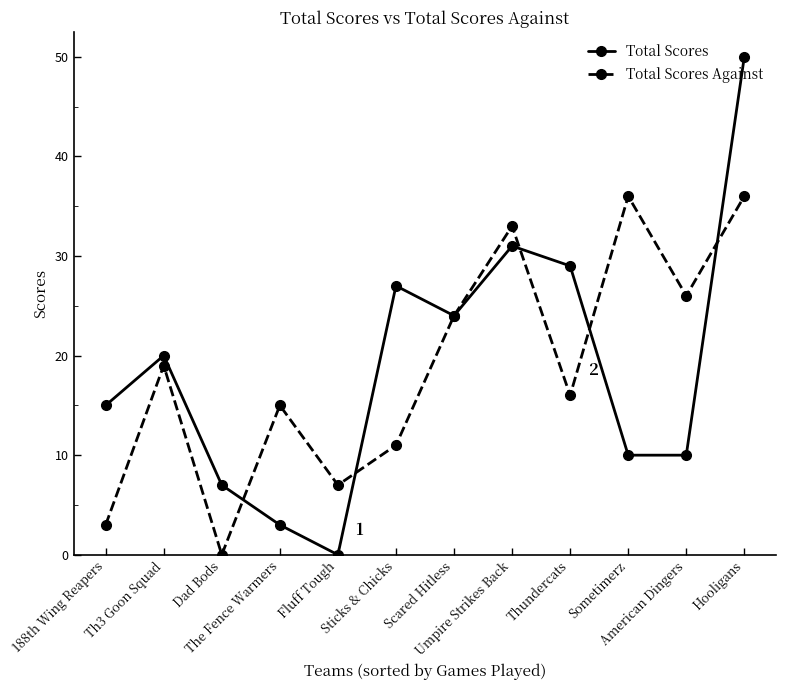

What is the average value of the Total Scores series?

19